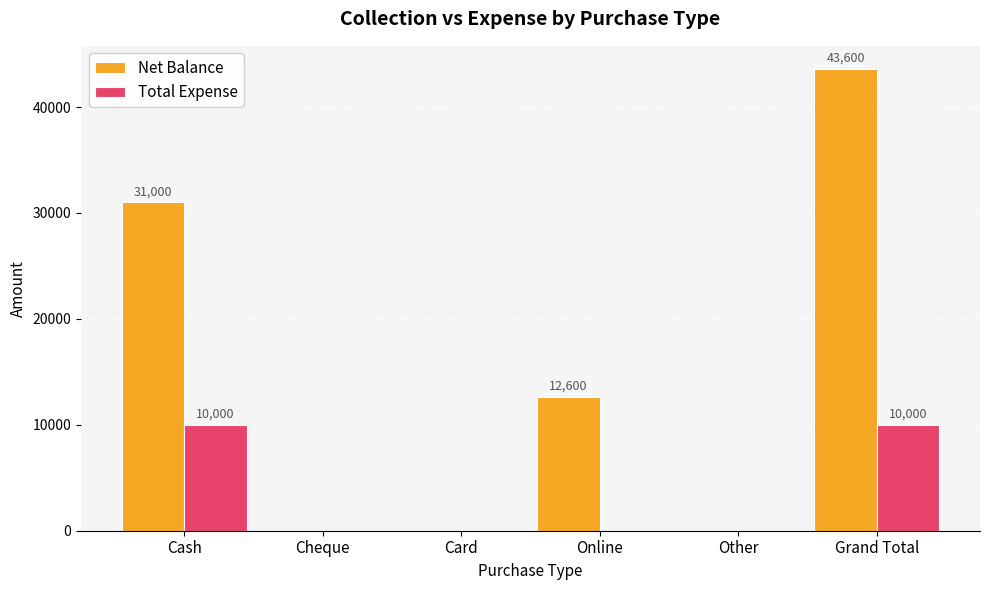

Count the number of data series in this chart.

2